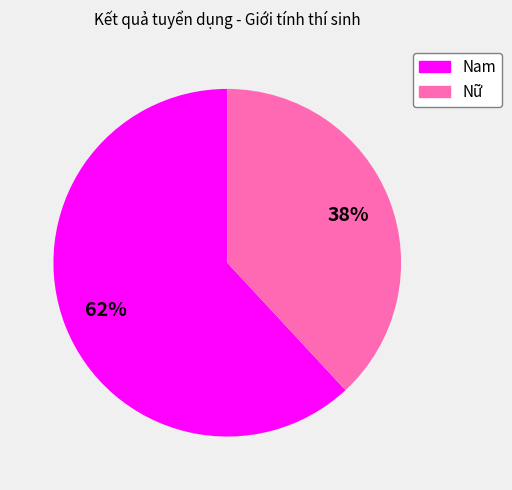

What percentage is the Nam slice, to the nearest percent?

62%